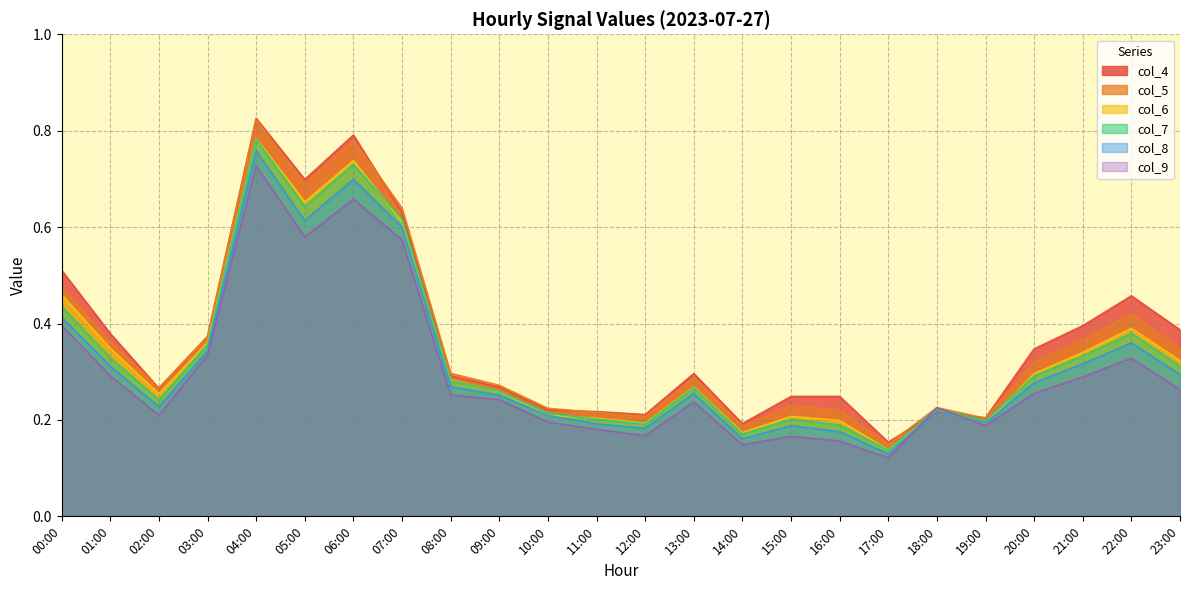

Which series has the largest total across all categories?

col_4